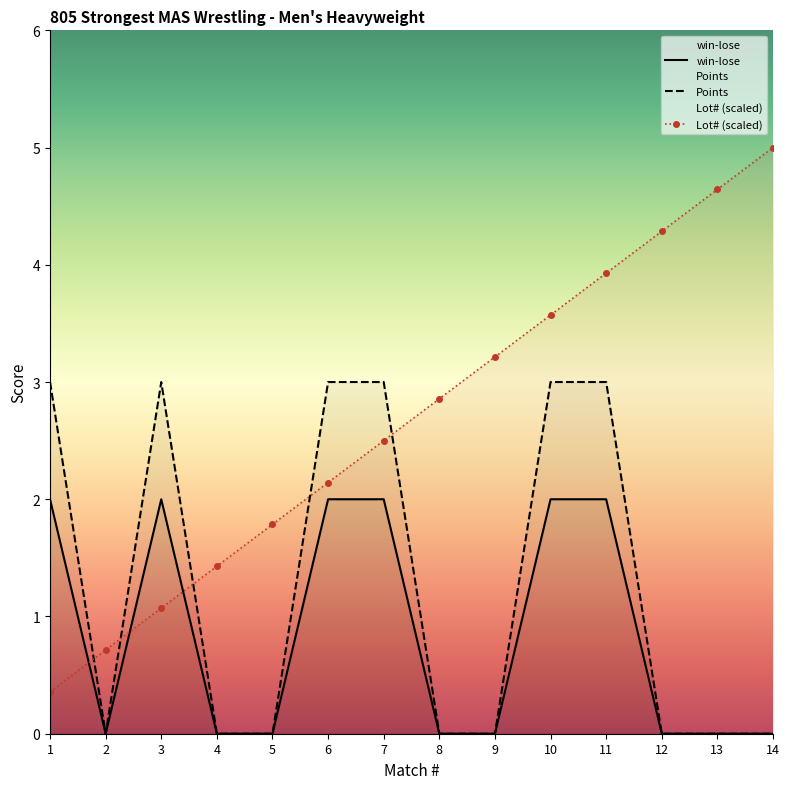

List the series in order of their peak value, highest first.

Lot# (scaled), Points, win-lose